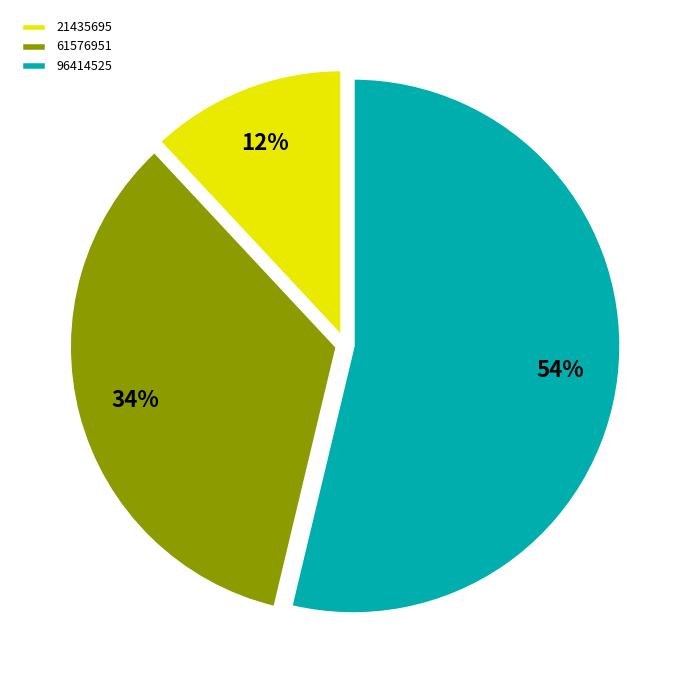

What percentage is the 21435695 slice, to the nearest percent?

12%